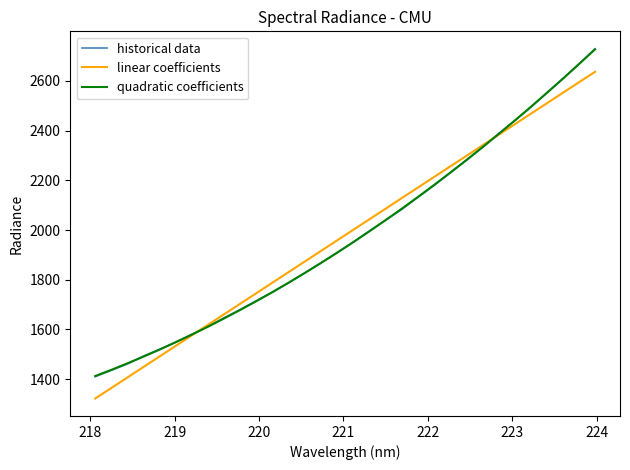

What is the greatest value displayed?

2729.3